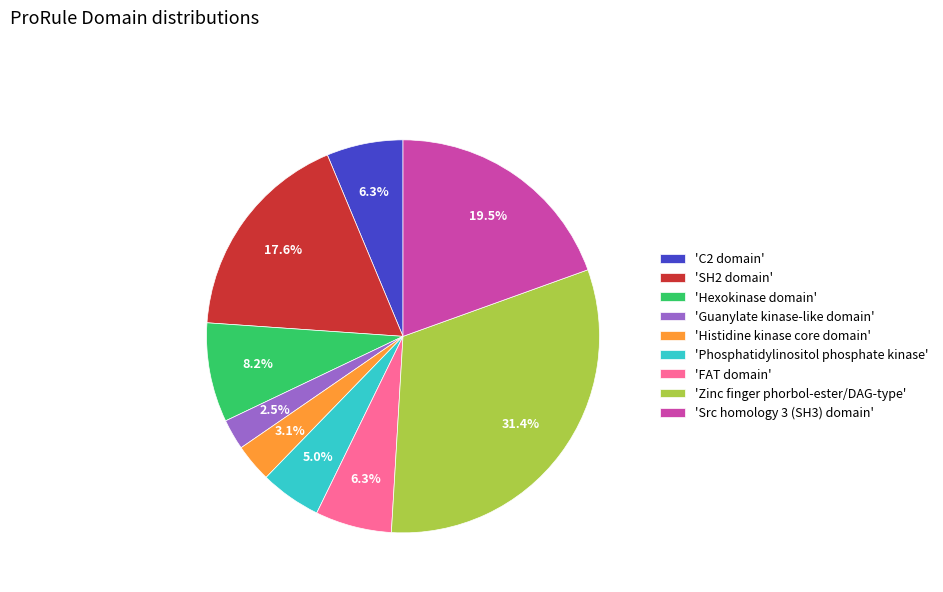

Count the number of slices in the pie.

9